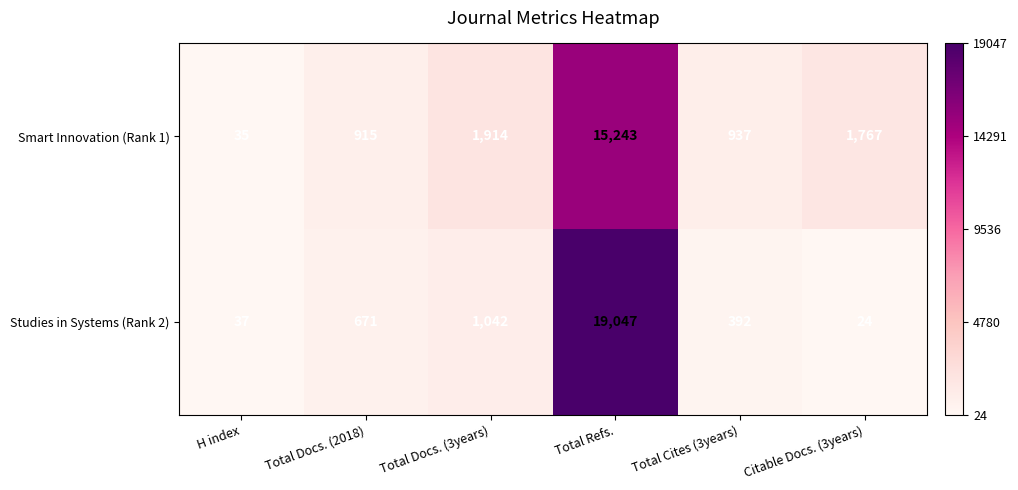

Is it true that Studies in Systems (Rank 2) equals 240 at Total Cites (3years)?

False